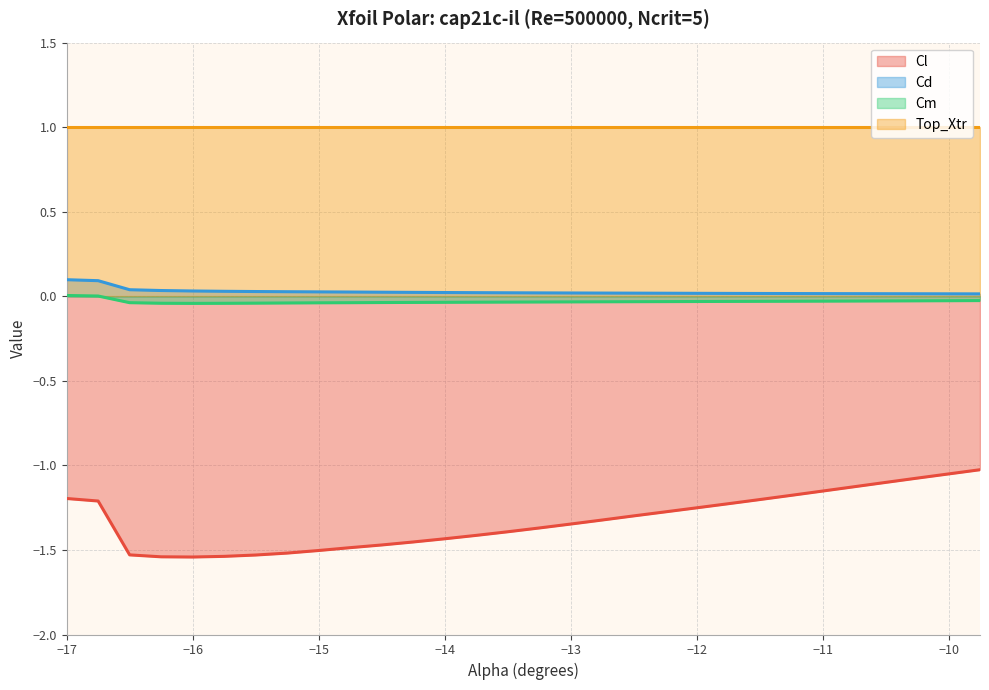

Does the chart have visible grid lines?

Yes